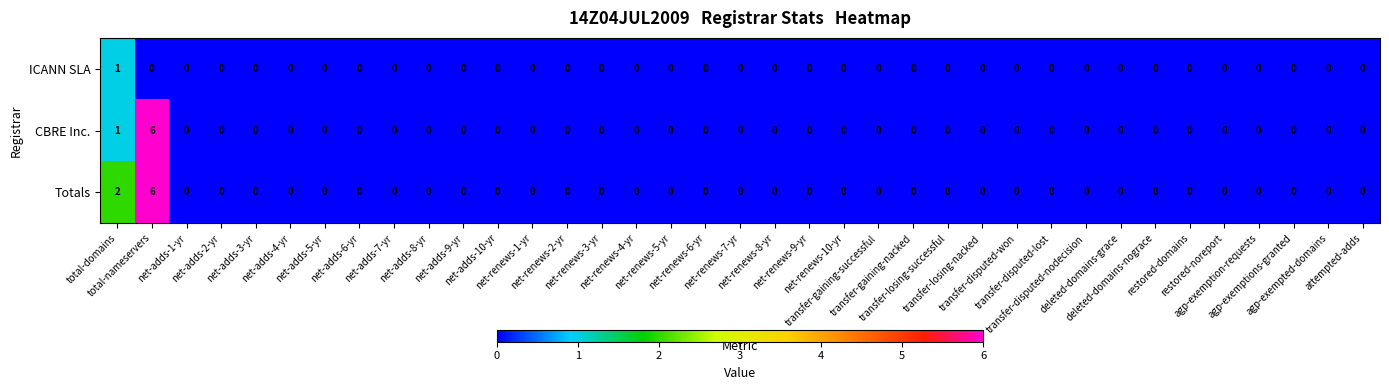

How many distinct data groups are displayed?

3